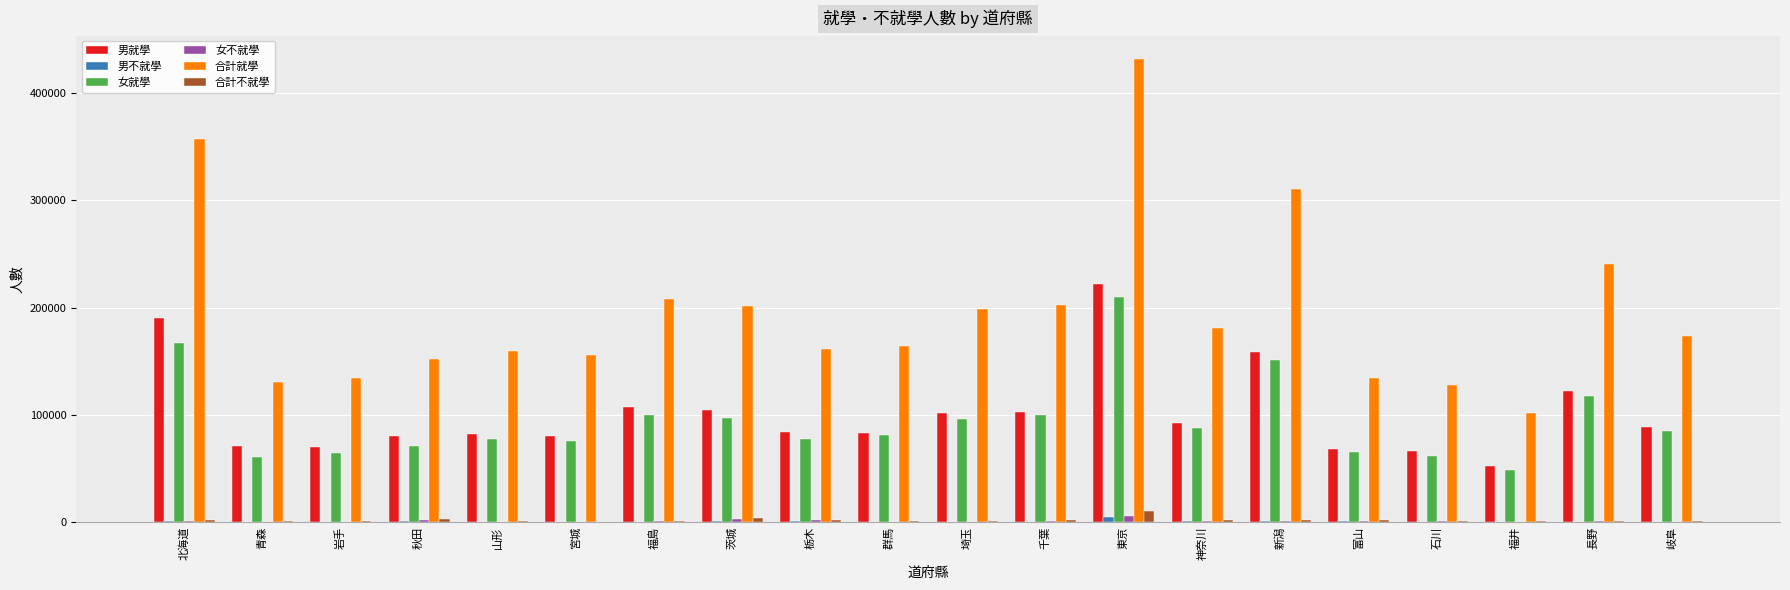

Are the bars grouped side by side (vs. stacked)?

Yes